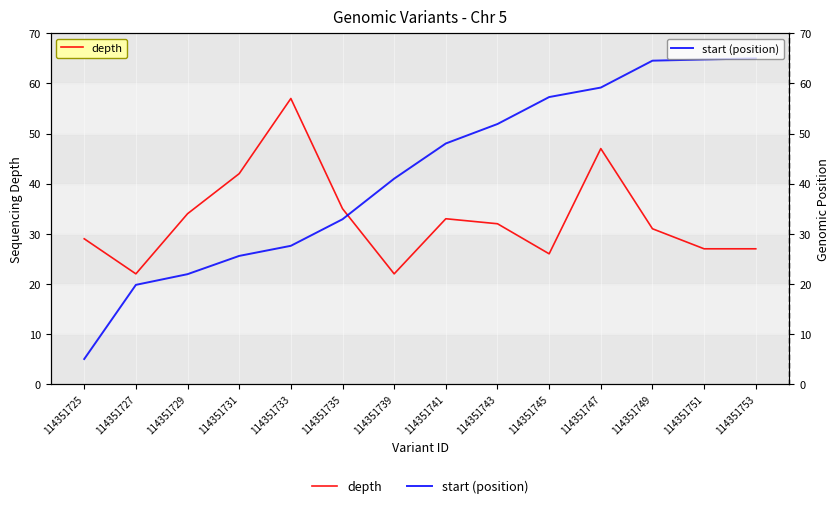

At which label is start (position) closest to 35?

114351735